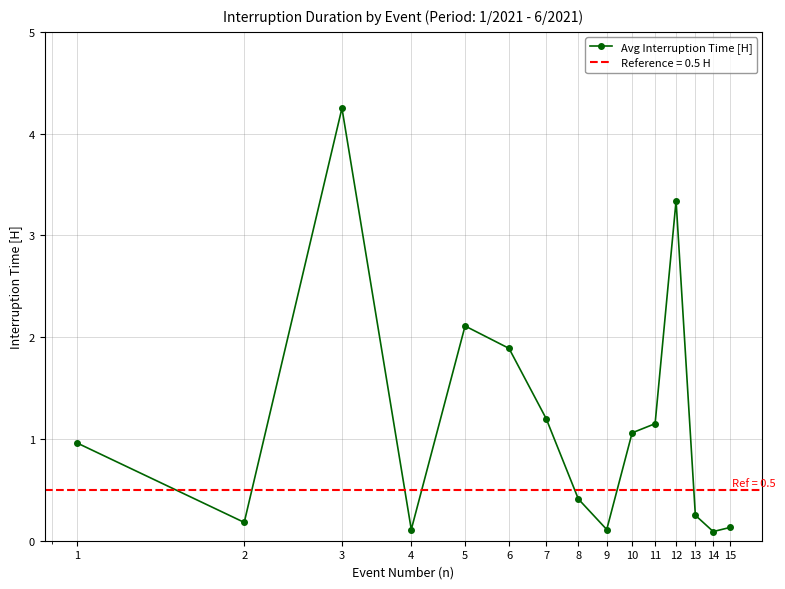

The value at 15 is 0.1. True or false?

True